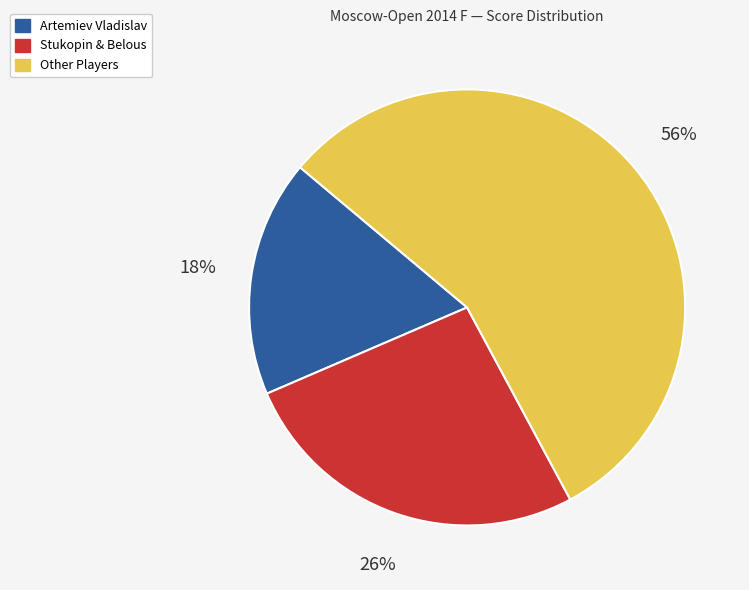

Does any single category account for the majority?

Yes